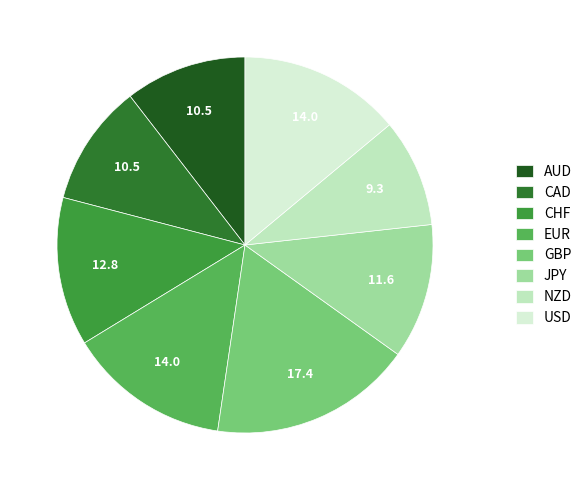

How many segments does this pie chart have?

8